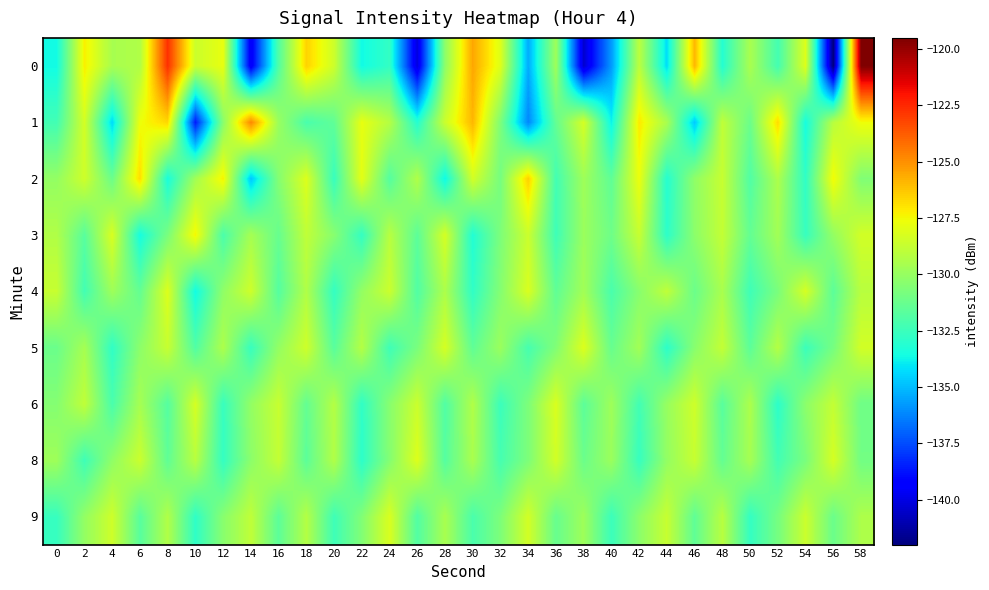

At which category is the sum across all series the highest?

58